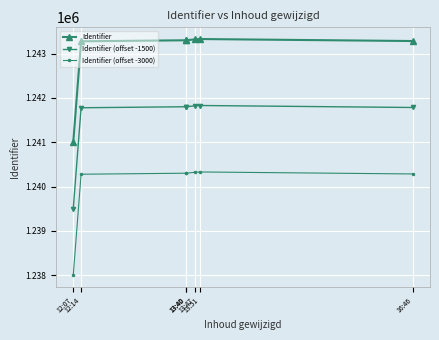

How many categories are shown in the chart?

7